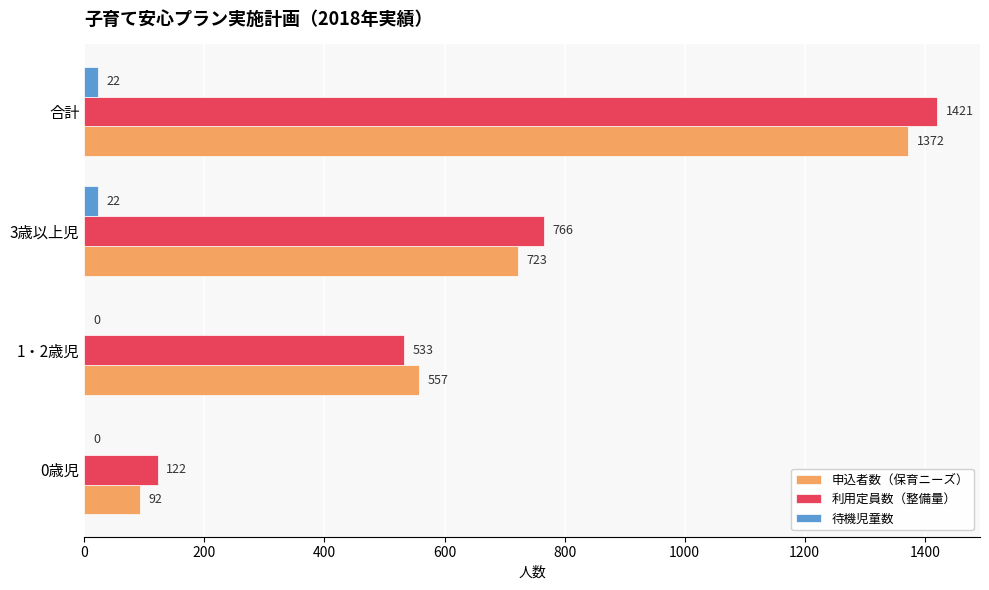

Where is 申込者数（保育ニーズ） nearest to the value 732?

3歳以上児